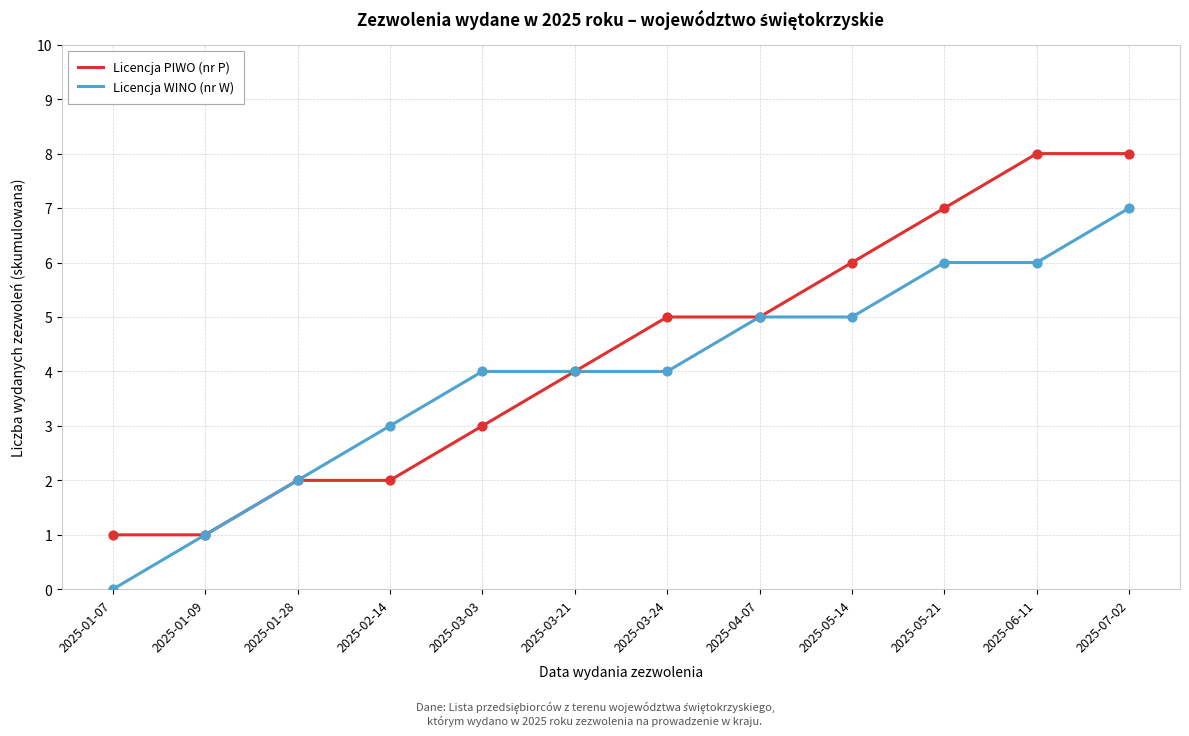

What is the total value across all series at 2025-07-02?

15